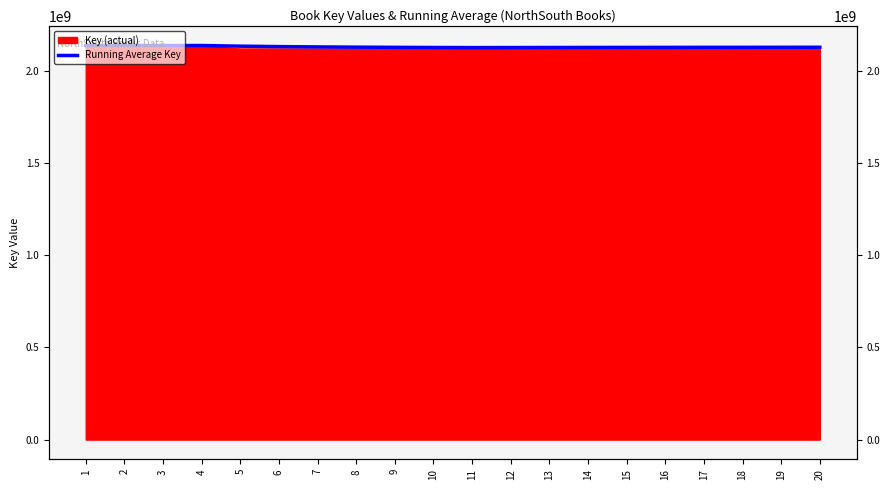

List the labels in order of value, largest first.

4, 3, 2, 1, 5, 6, 7, 8, 20, 19, 18, 9, 17, 16, 15, 14, 10, 13, 12, 11